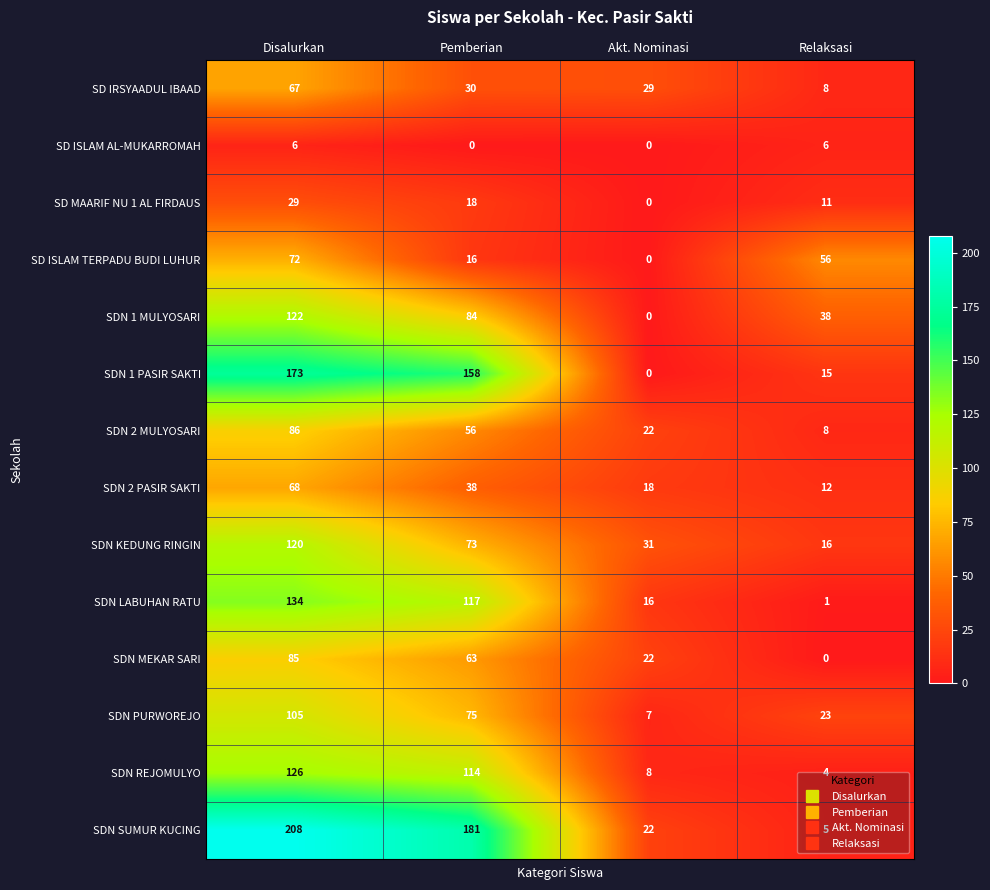

What is the difference between the highest and lowest values at Relaksasi?

56